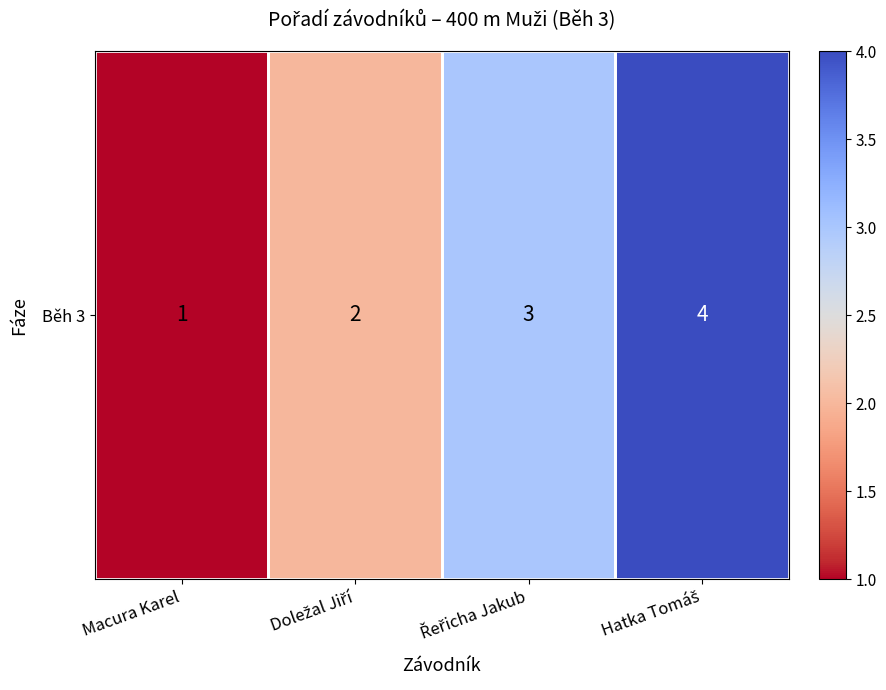

Which category has the lowest value across all series?

Macura Karel